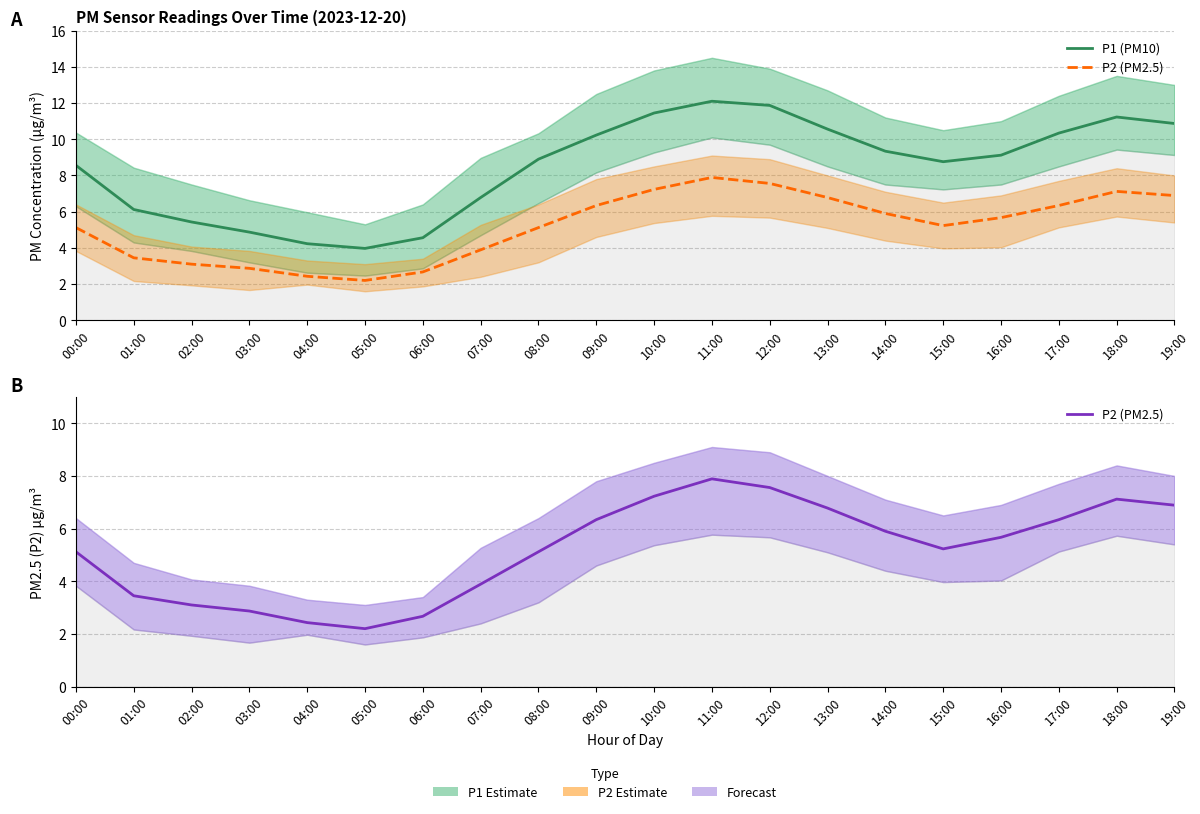

List the labels in order of P1 (PM10) value, smallest first.

05:00, 04:00, 06:00, 03:00, 02:00, 01:00, 07:00, 00:00, 15:00, 08:00, 16:00, 14:00, 09:00, 17:00, 13:00, 19:00, 18:00, 10:00, 12:00, 11:00